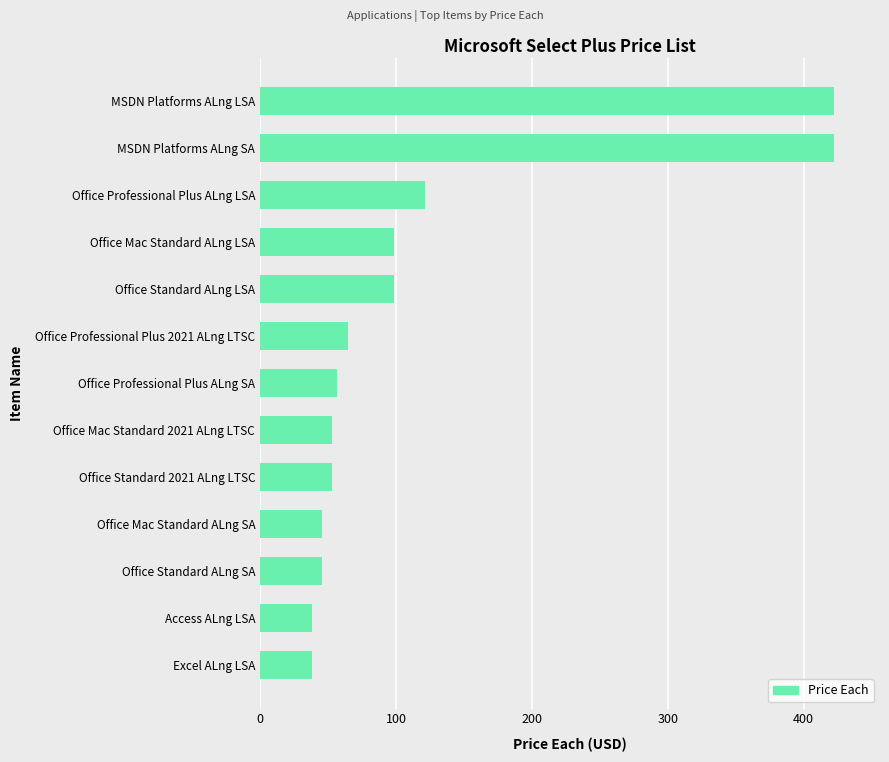

The chart shows a value of 10.6 at Office Mac Standard 2021 ALng LTSC. True or false?

False